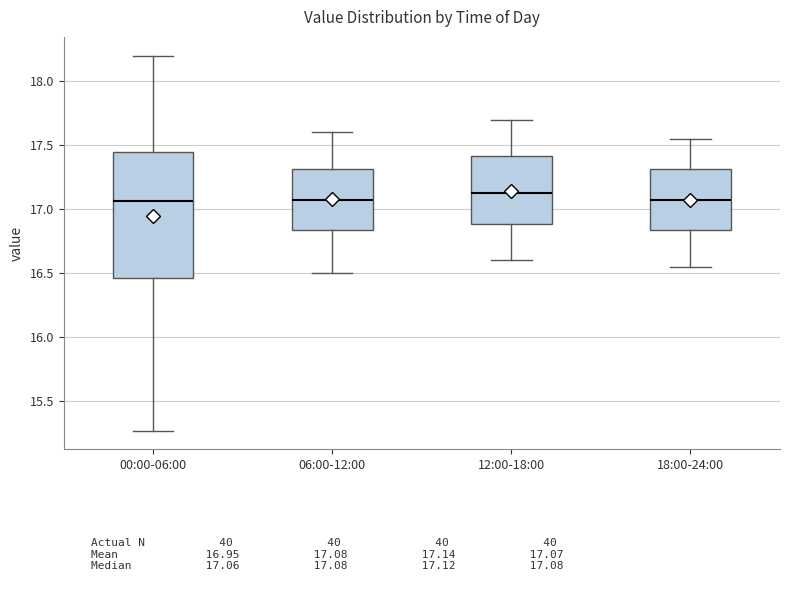

Comparing the boxes themselves (not the whiskers), which one is the tallest?

00:00-06:00